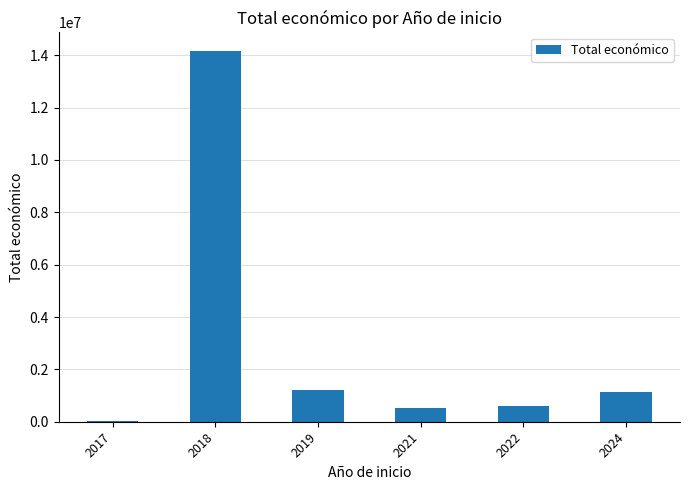

What is the approximate value at 2019, to the nearest 100?

1199600